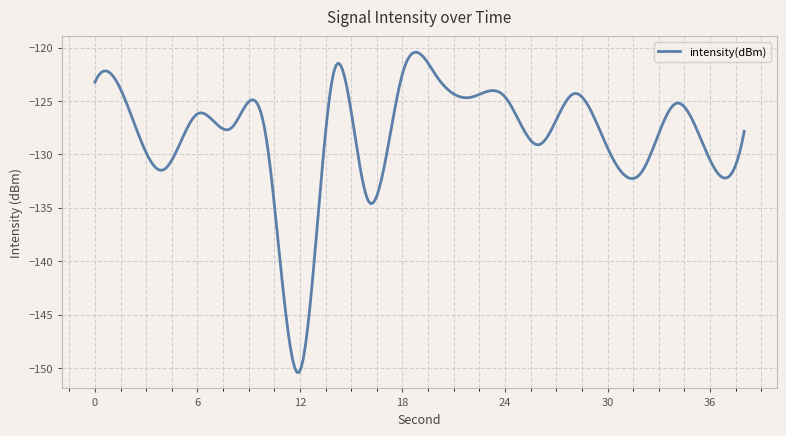

What is the difference between the maximum and minimum values?

30.0